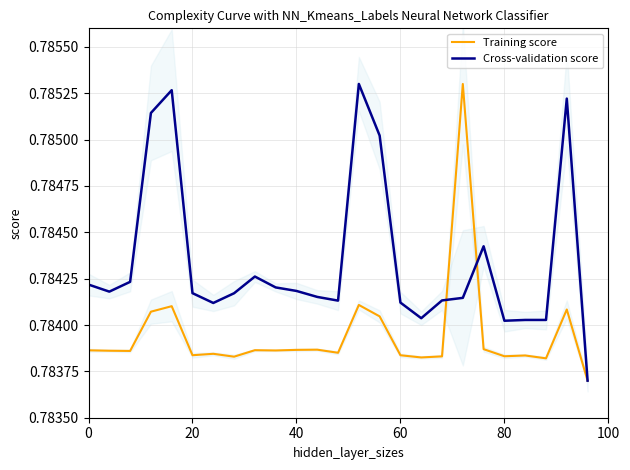

Which series has the largest range (max minus min)?

Training score